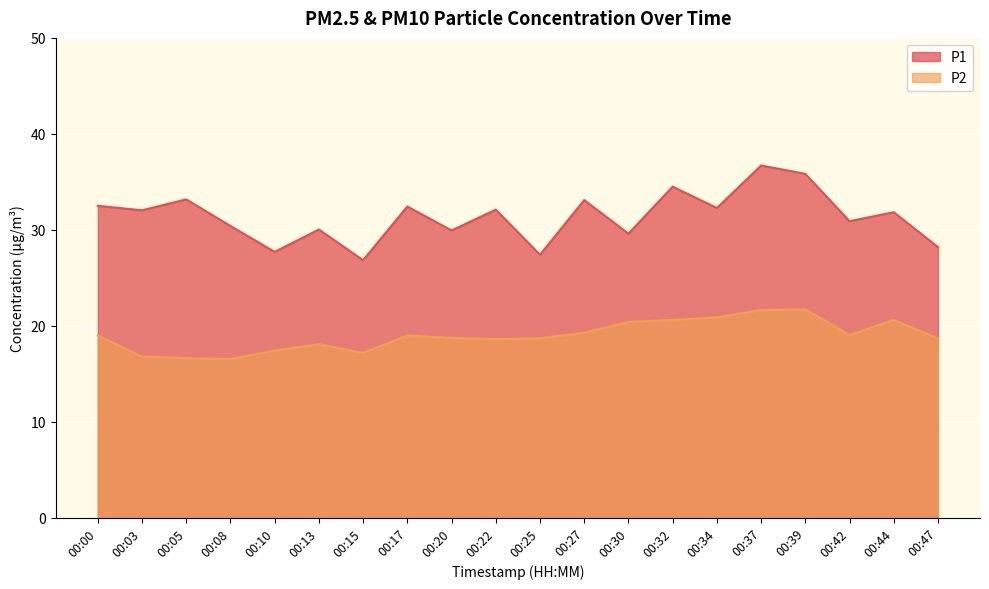

Rank the series by their average value, from highest to lowest.

P1, P2